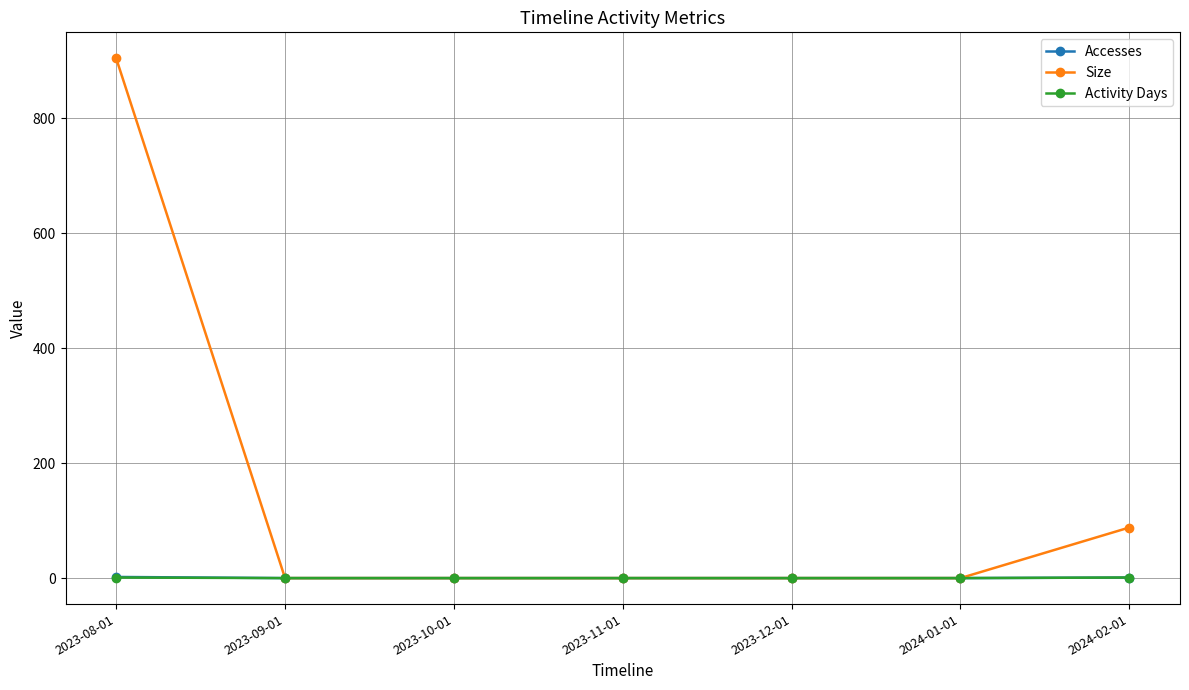

How many values in the Activity Days series exceed 0?

2